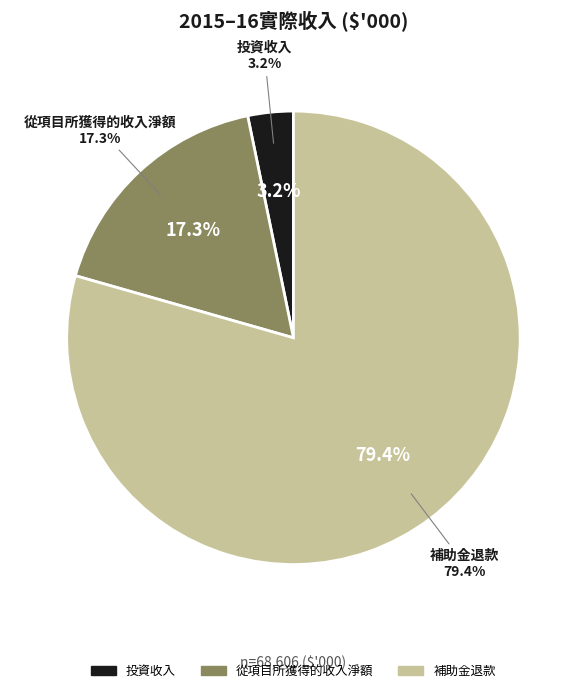

Combined, do 投資收入 and 從項目所獲得的收入淨額 account for over 50%?

No